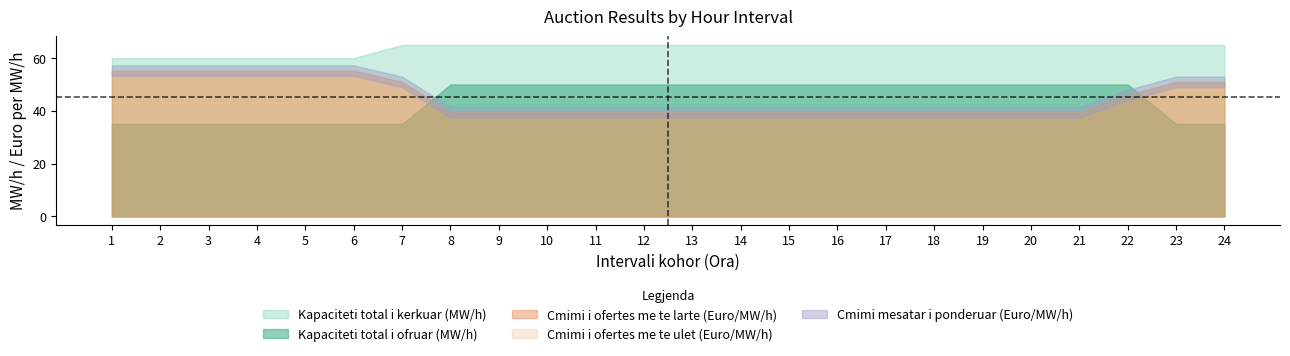

The Cmimi mesatar i ponderuar (Euro/MW/h) series shows 39.5 at 10. True or false?

True